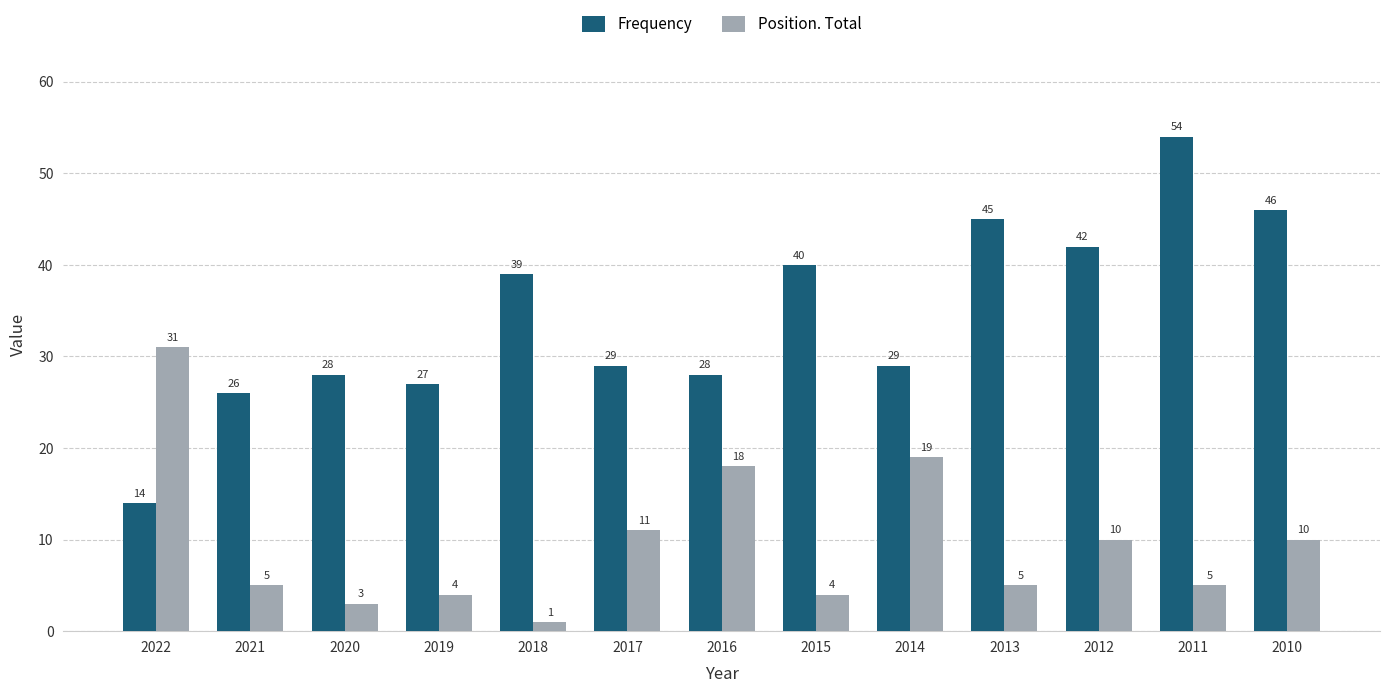

How many series are shown in this chart?

2